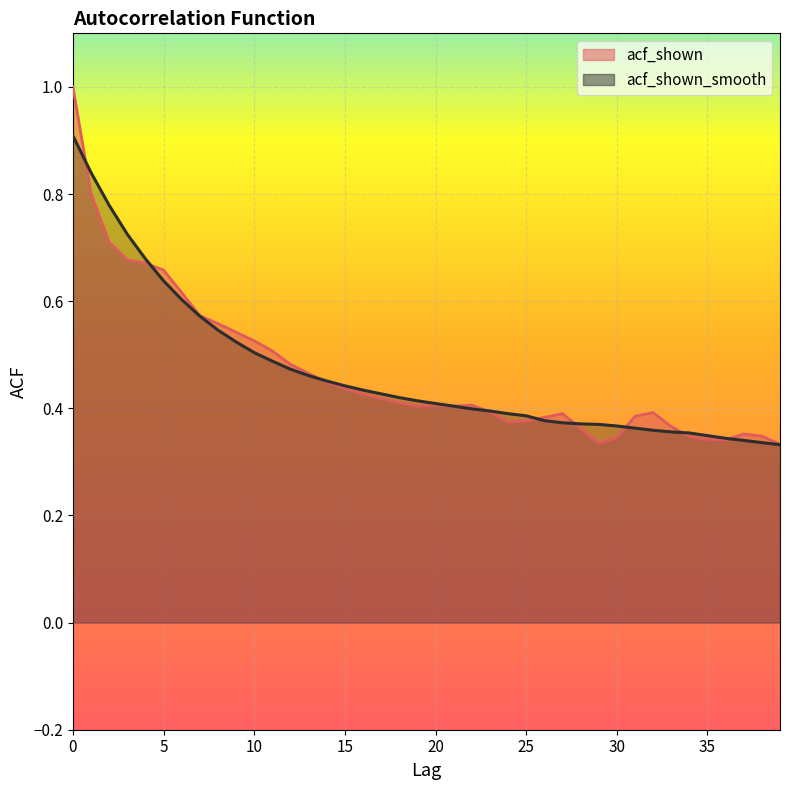

True or false: acf_shown and acf_shown_smooth intersect in this chart.

True